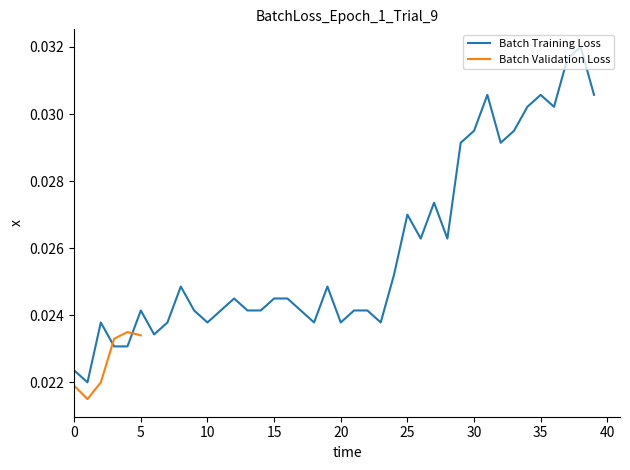

Does the chart display data point markers on the line(s)?

No